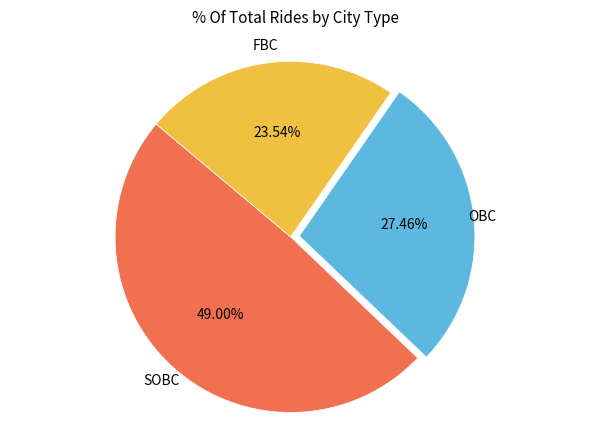

Is there any slice that represents more than half of the pie?

No